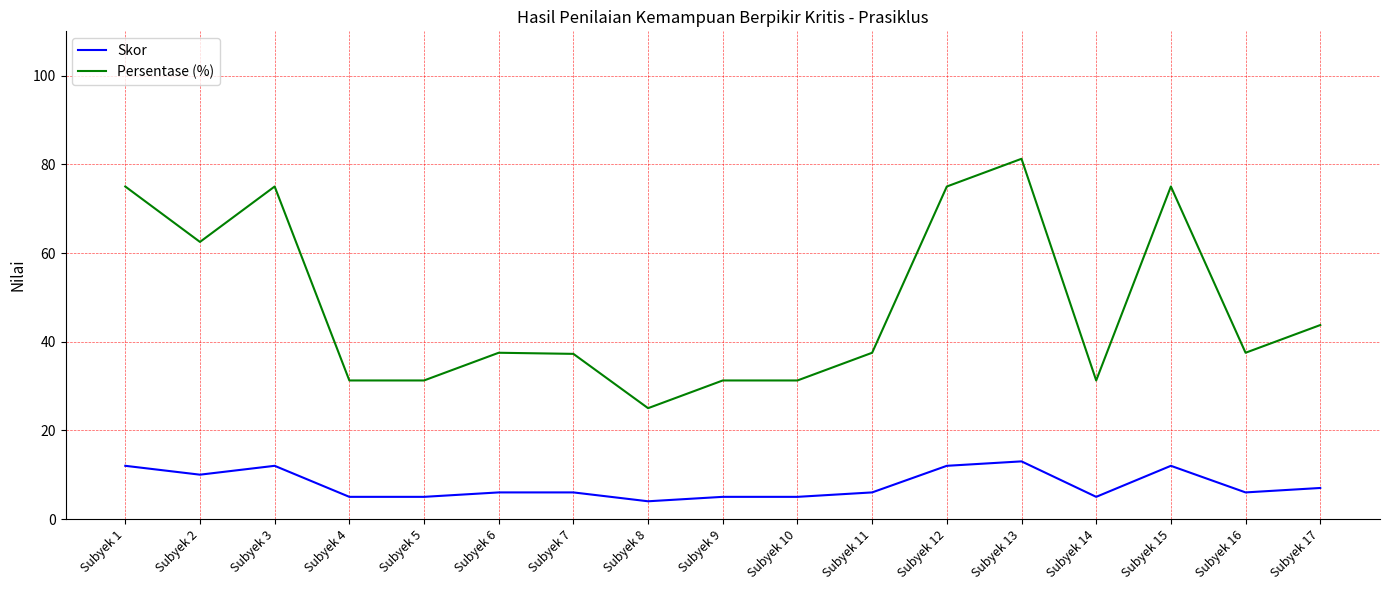

At Subyek 5, list the series in order from smallest to largest.

Skor, Persentase (%)